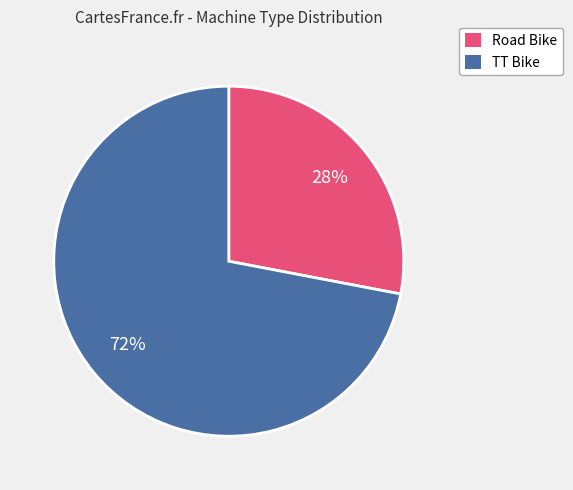

Does any single category account for the majority?

Yes